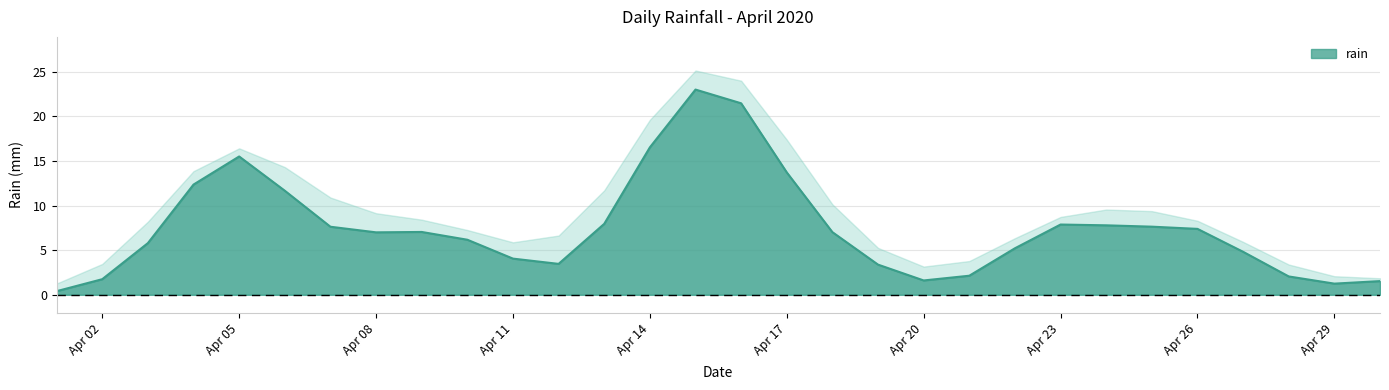

What is the maximum value for rain?

23.0